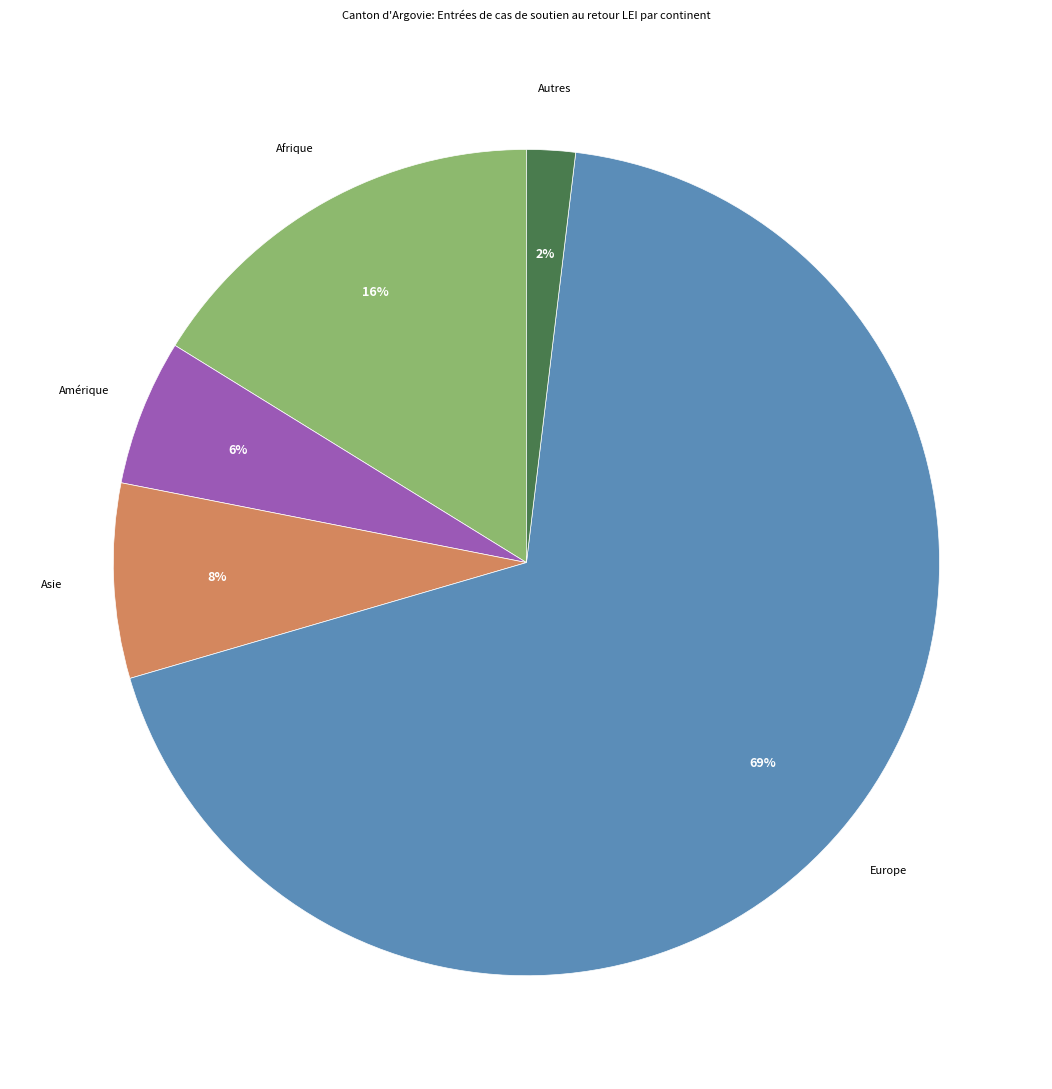

To the nearest percent, what is the average slice percentage?

20%